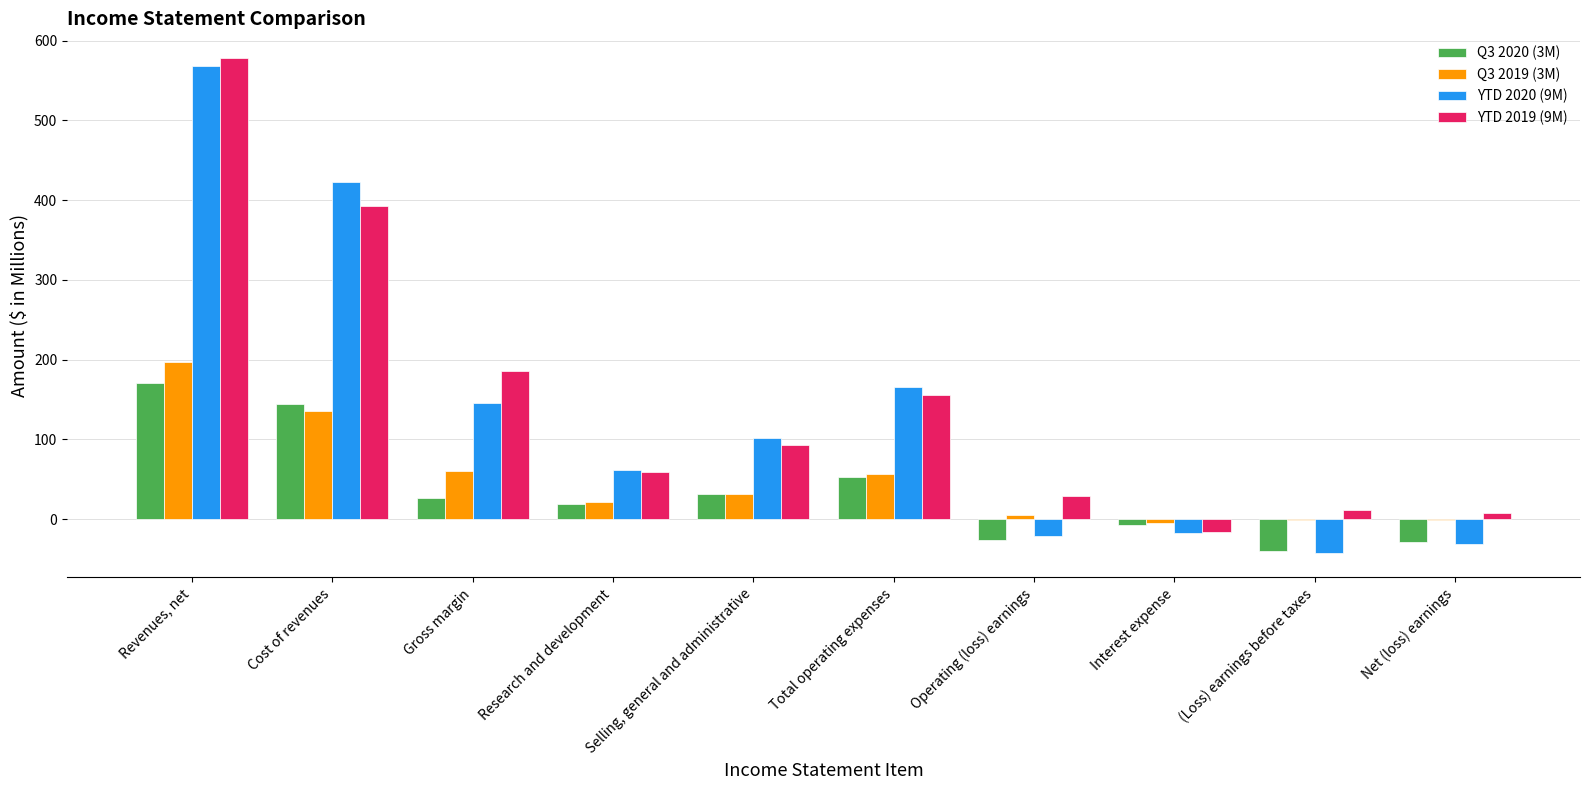

Which series has the largest total across all categories?

YTD 2019 (9M)